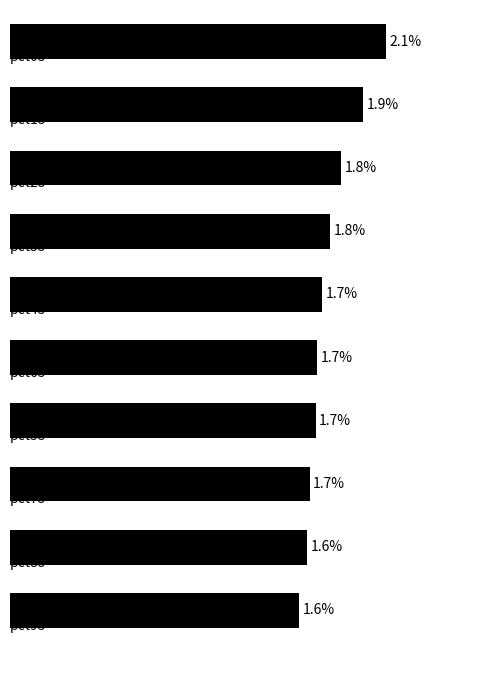

Count the values in the range 1 to 2.

9